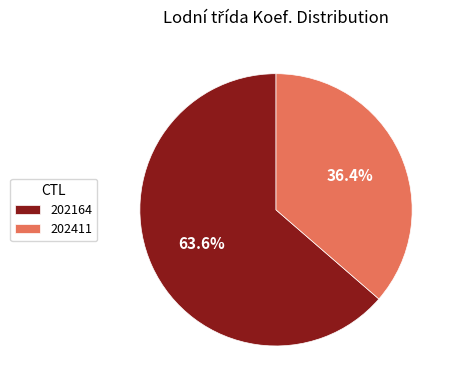

What percentage is the 202411 slice, to the nearest percent?

36%